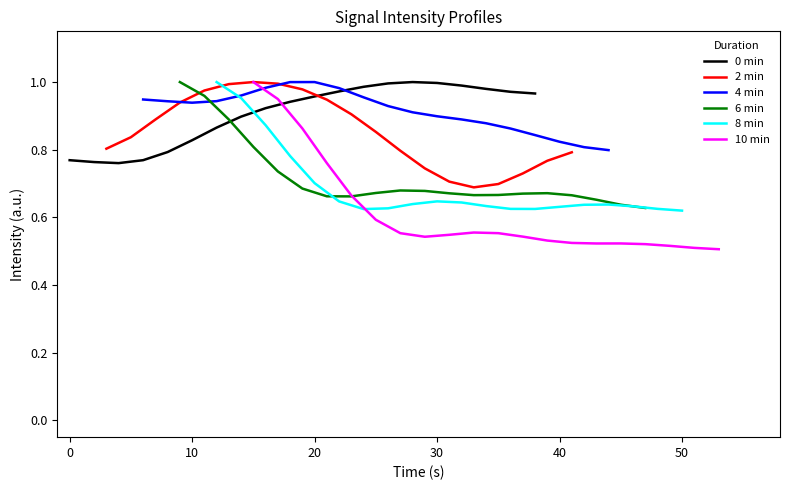

The value of 0 min at 30 is 0.3. True or false?

False